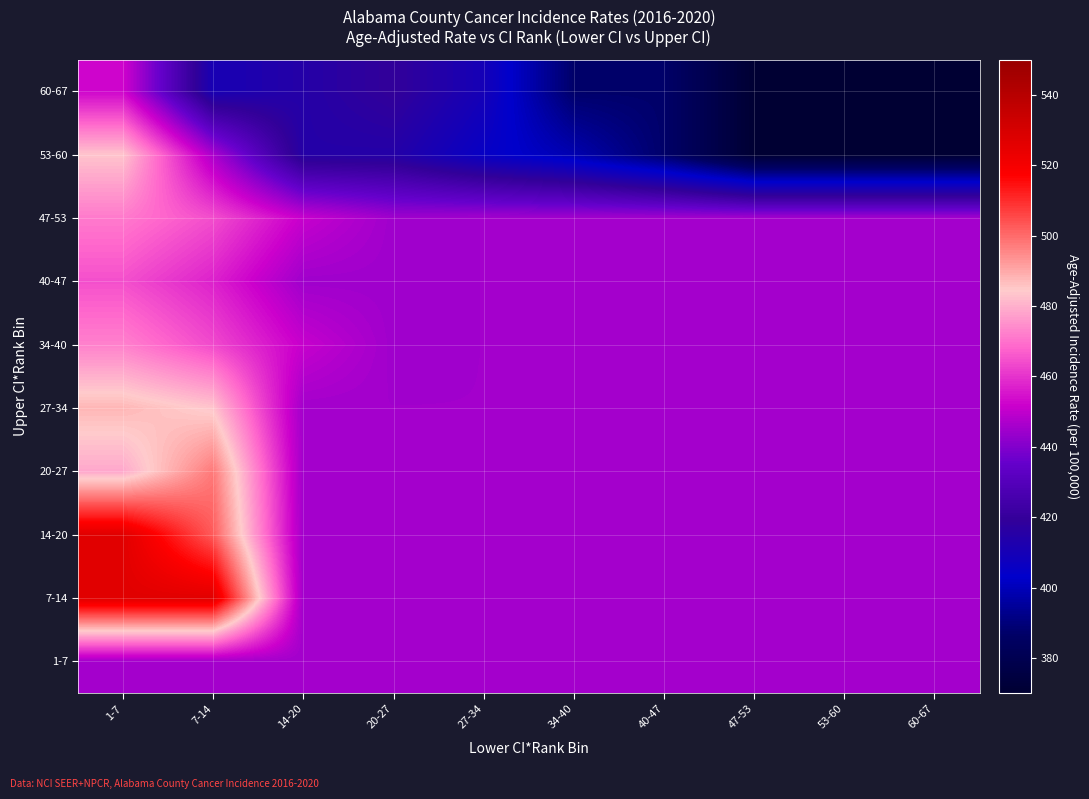

What is the greatest value displayed?

526.5